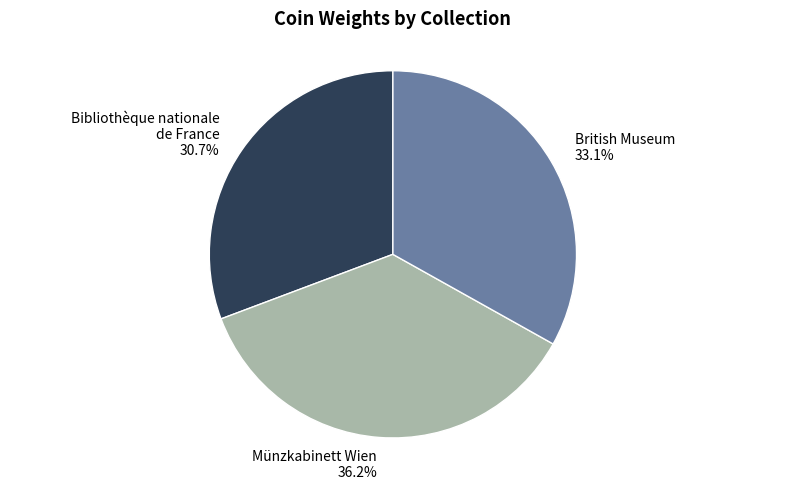

Is it true that Münzkabinett Wien is 48% of the pie?

False